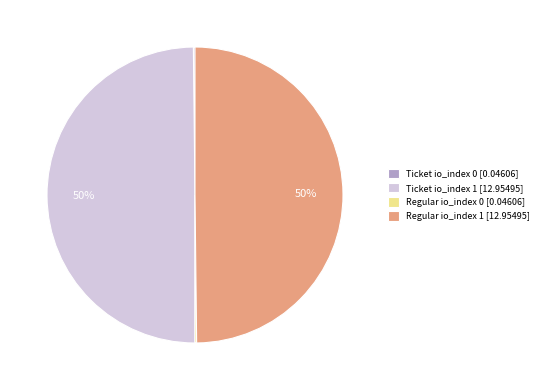

True or false: Ticket io_index 1 accounts for 37% of the total.

False